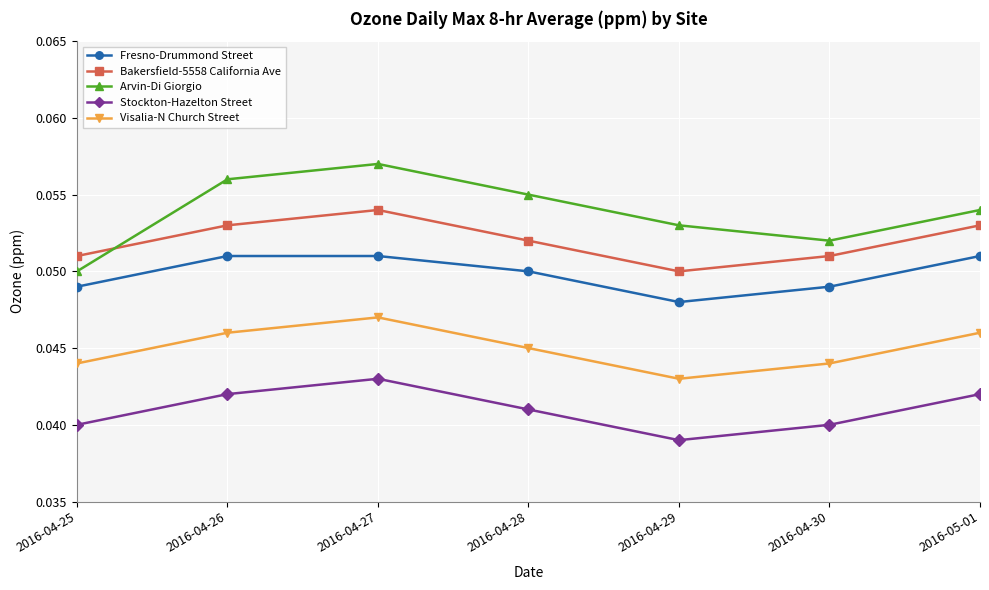

What is the label of the 6th point from the right?

2016-04-26